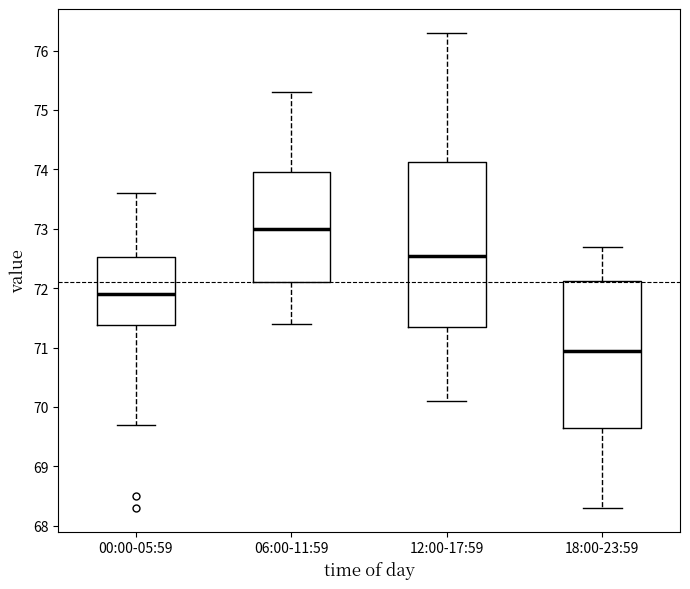

Comparing the boxes themselves (not the whiskers), which one is the tallest?

12:00-17:59